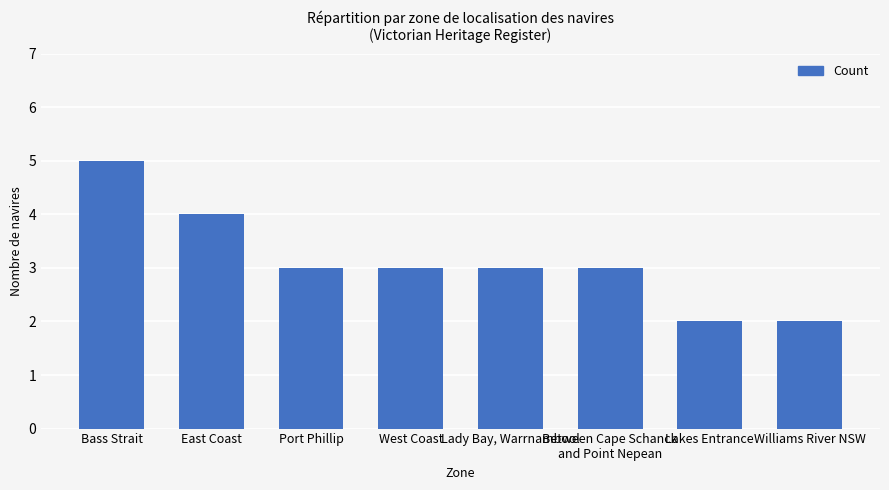

At which label does the data first exceed 3?

Bass Strait